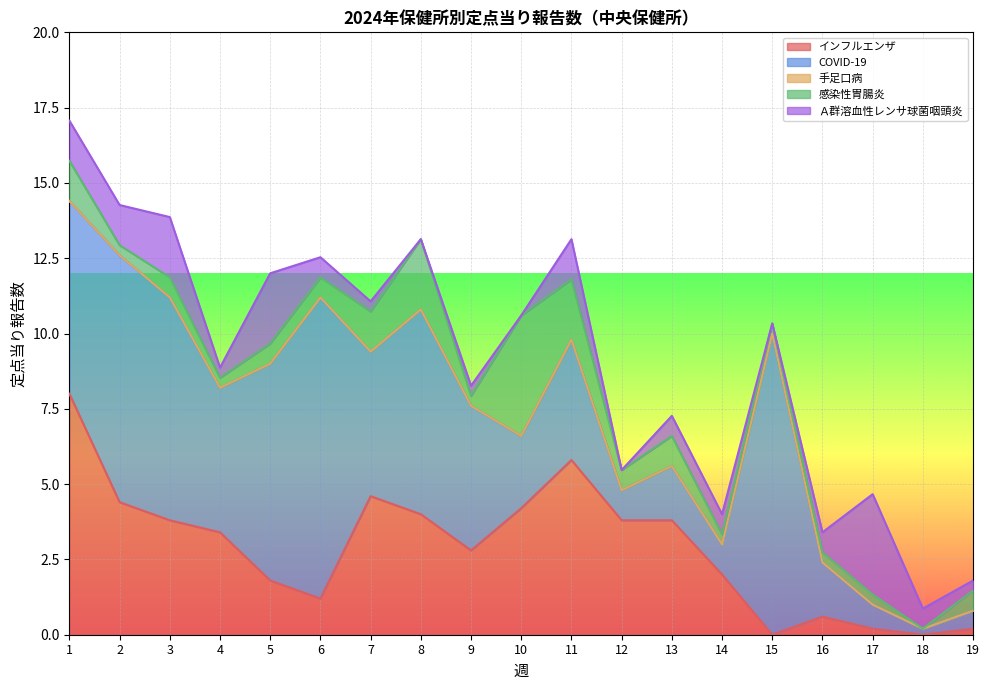

Reading left to right, what are all the values shown in this chart?

インフルエンザ: 1=8.0	2=4.4	3=3.8	4=3.4	5=1.8	6=1.2	7=4.6	8=4.0	9=2.8	10=4.2	11=5.8	12=3.8	13=3.8	14=2.0	15=0.0	16=0.6	17=0.2	18=0.0	19=0.2
COVID-19: 1=6.4	2=8.2	3=7.4	4=4.8	5=7.2	6=10.0	7=4.8	8=6.8	9=4.8	10=2.4	11=4.0	12=1.0	13=1.8	14=1.0	15=10.0	16=1.8	17=0.8	18=0.2	19=0.6
手足口病: 1=0.0	2=0.0	3=0.0	4=0.0	5=0.0	6=0.0	7=0.0	8=0.0	9=0.0	10=0.0	11=0.0	12=0.0	13=0.0	14=0.0	15=0.0	16=0.0	17=0.0	18=0.0	19=0.0
感染性胃腸炎: 1=1.3	2=0.3	3=0.7	4=0.3	5=0.7	6=0.7	7=1.3	8=2.3	9=0.3	10=4.0	11=2.0	12=0.7	13=1.0	14=0.3	15=0.3	16=0.3	17=0.3	18=0.0	19=0.7
Ａ群溶血性レンサ球菌咽頭炎: 1=1.3	2=1.3	3=2.0	4=0.3	5=2.3	6=0.7	7=0.3	8=0.0	9=0.3	10=0.0	11=1.3	12=0.0	13=0.7	14=0.7	15=0.0	16=0.7	17=3.3	18=0.7	19=0.3